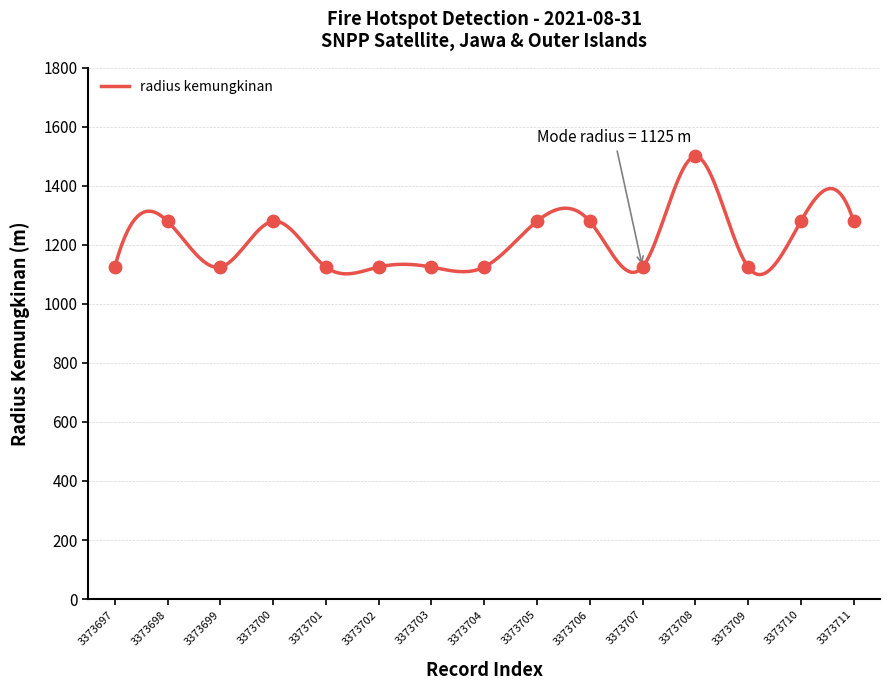

Which has a higher value, 3373705 or 3373706?

3373705